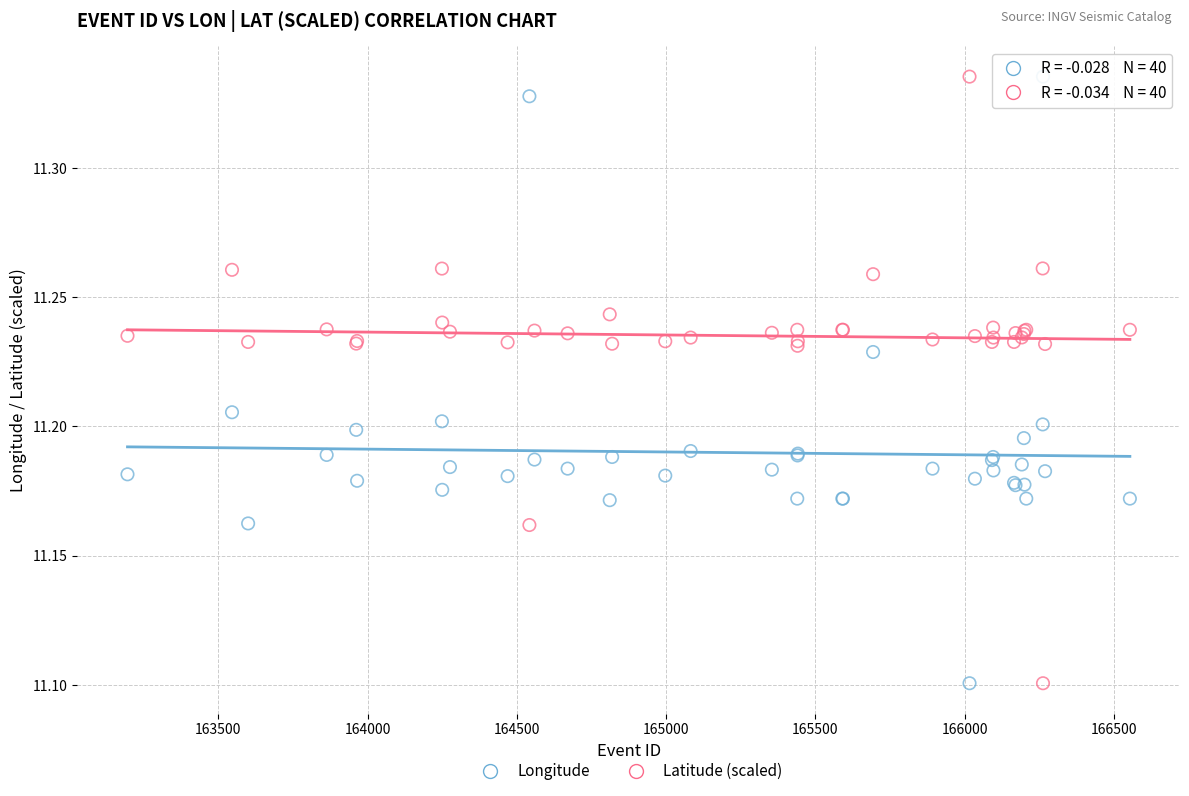

What is the X range (max minus min) for the scatter plot?

3357.0